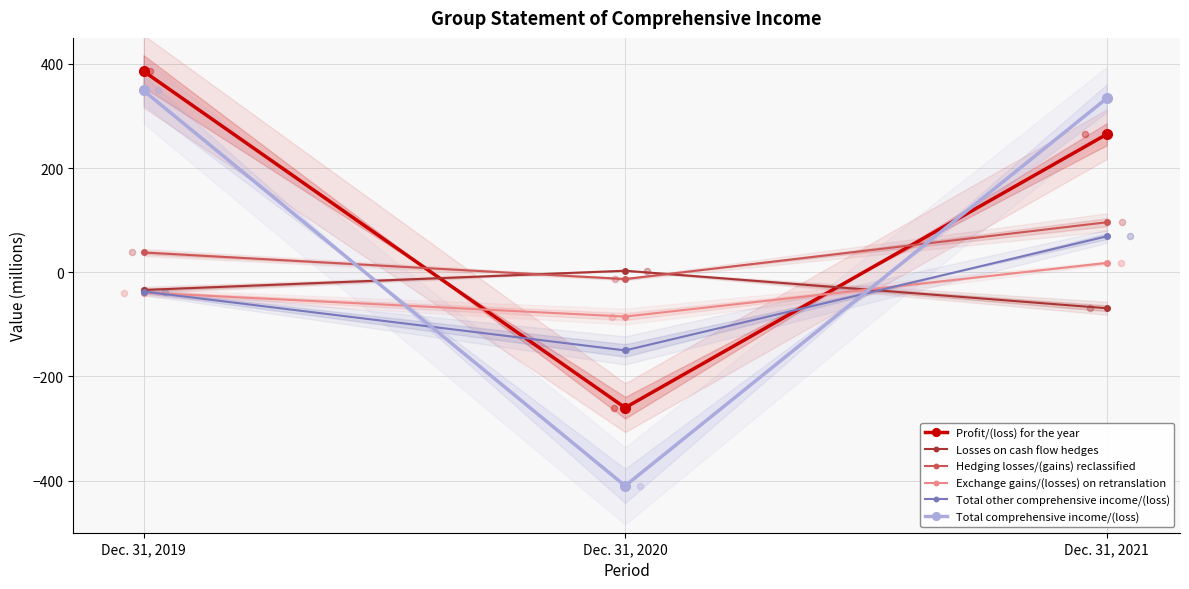

What are all the series names shown in the legend?

Profit/(loss) for the year, Losses on cash flow hedges, Hedging losses/(gains) reclassified, Exchange gains/(losses) on retranslation, Total other comprehensive income/(loss), Total comprehensive income/(loss)